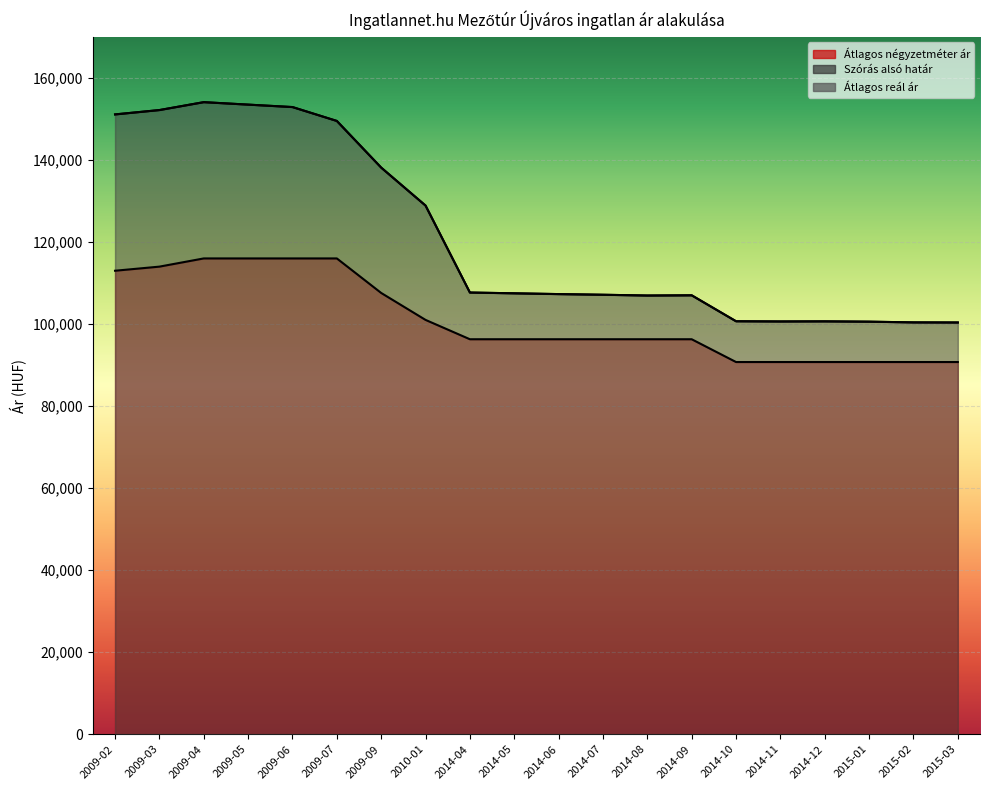

Rank the series by their maximum value, from lowest to highest.

Átlagos négyzetméter ár, Szórás alsó határ, Átlagos reál ár